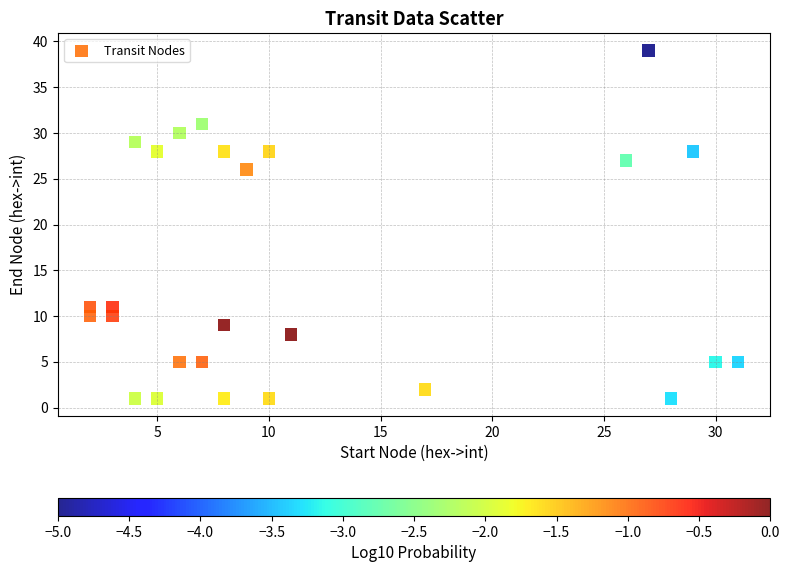

What Y value in the scatter plot is closest to 20?

26